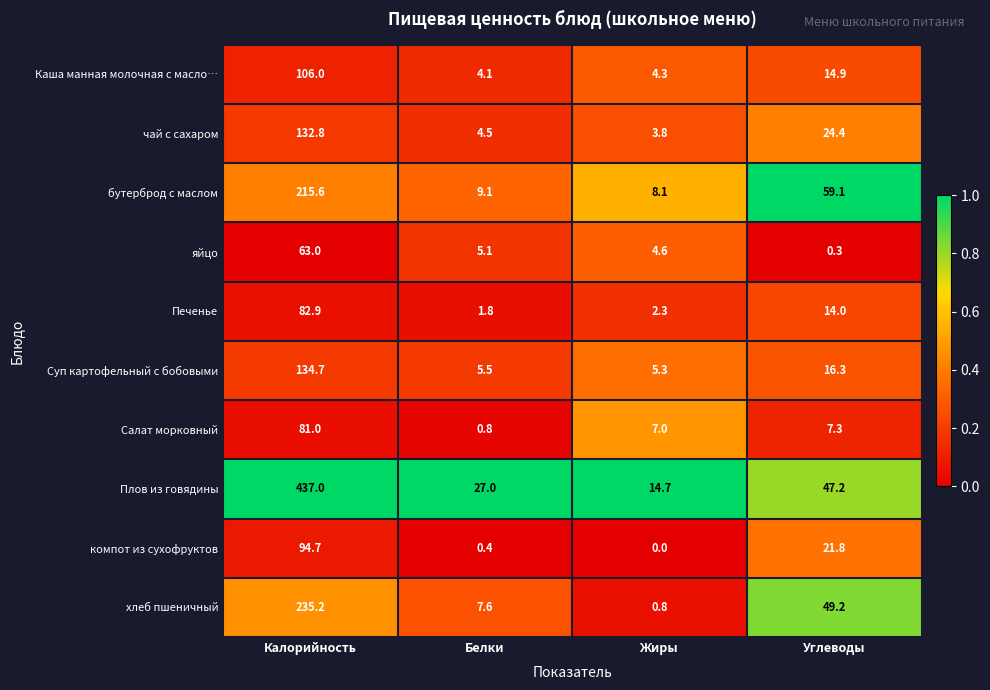

Is it true that хлеб пшеничный equals 49.2 at Углеводы?

True